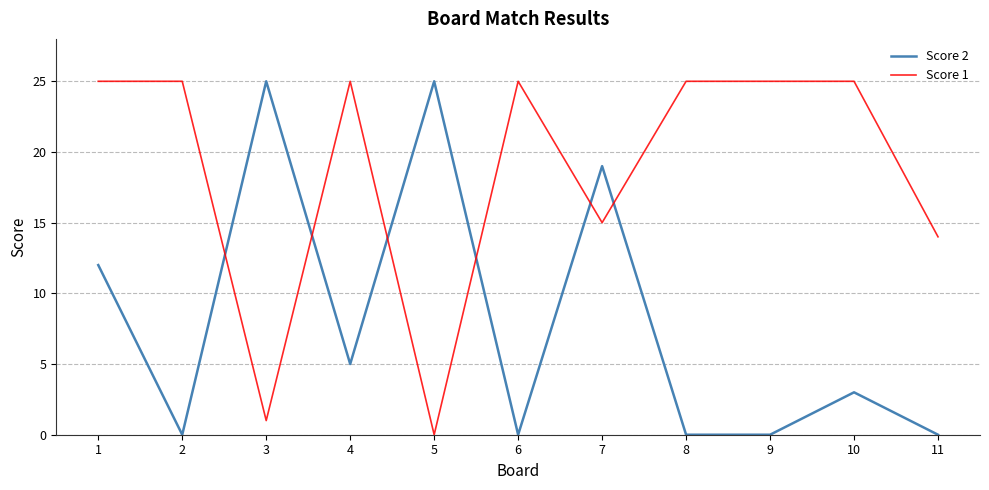

Where does the Score 2 series first go above 3?

1